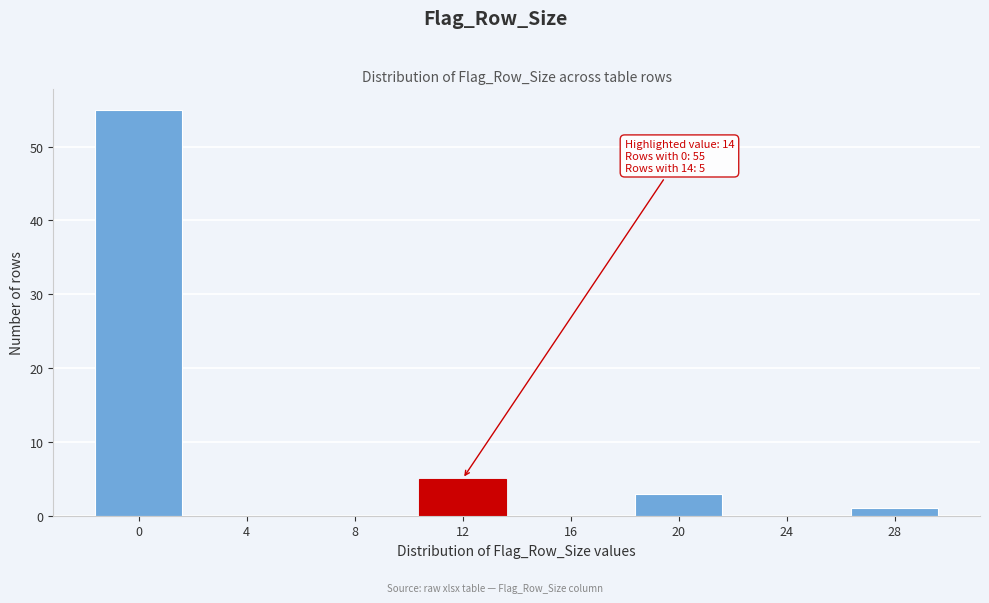

Reading left to right, list all the values displayed in this chart.

0=55	4=0	8=0	12=5	16=0	20=3	24=0	28=1